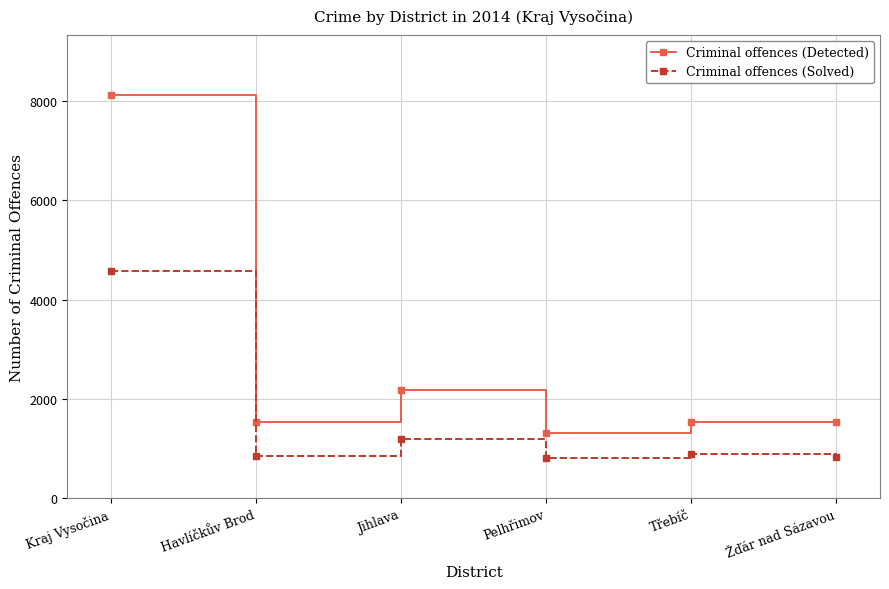

How many lines are shown in the chart?

2